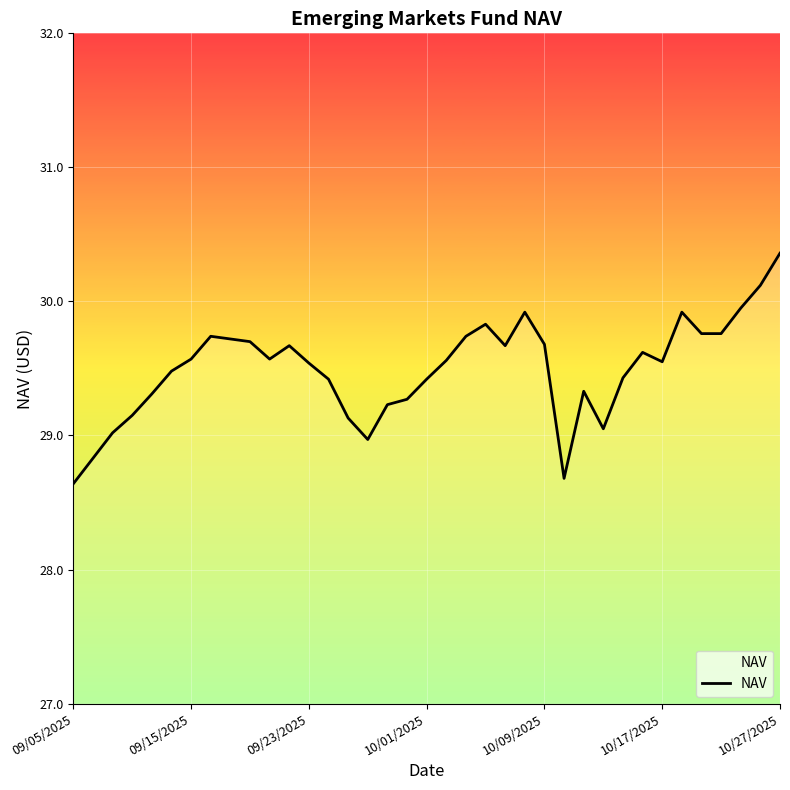

How many series are shown in this chart?

1